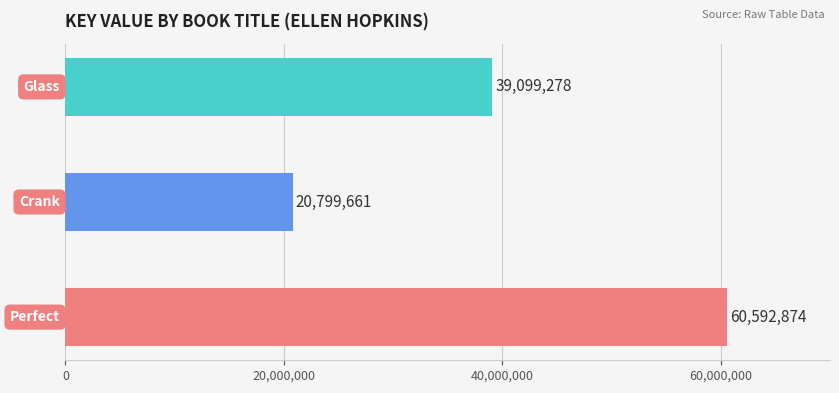

What is the difference between the second highest and minimum values?

18299617